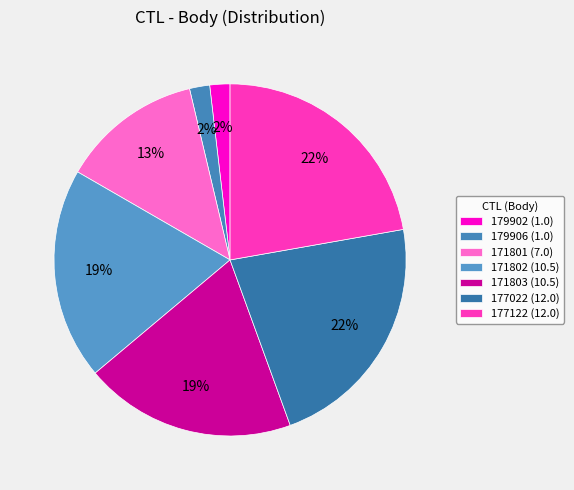

Does 171802 account for over 50% of the chart?

No